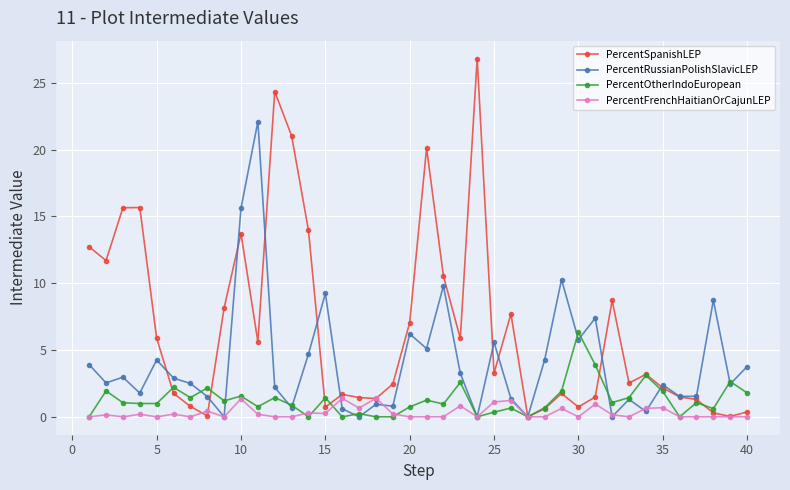

What is the maximum value for PercentSpanishLEP?

26.8